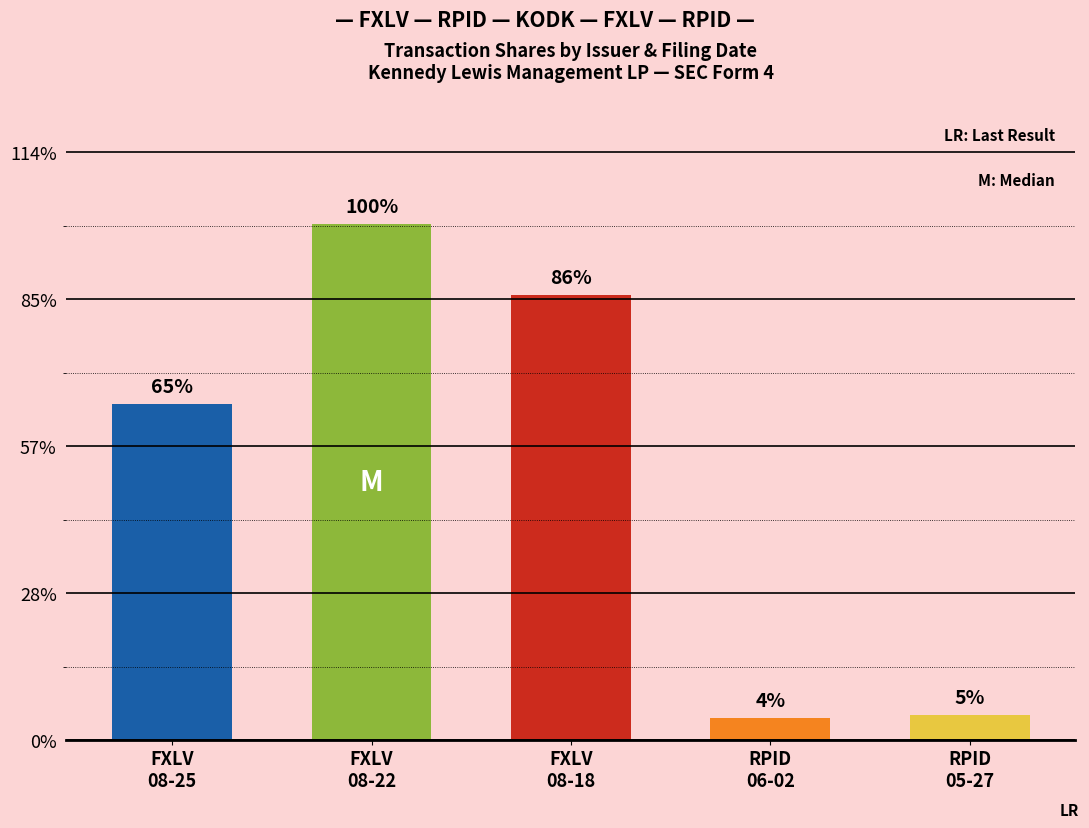

Does the chart contain any negative values?

No